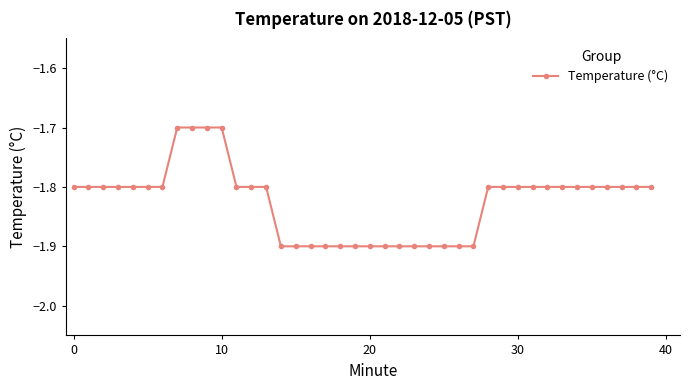

What is the minimum value shown in the chart?

-1.9